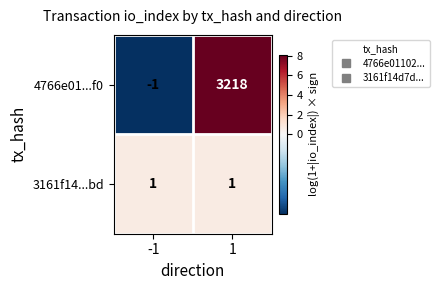

How many distinct data groups are displayed?

2